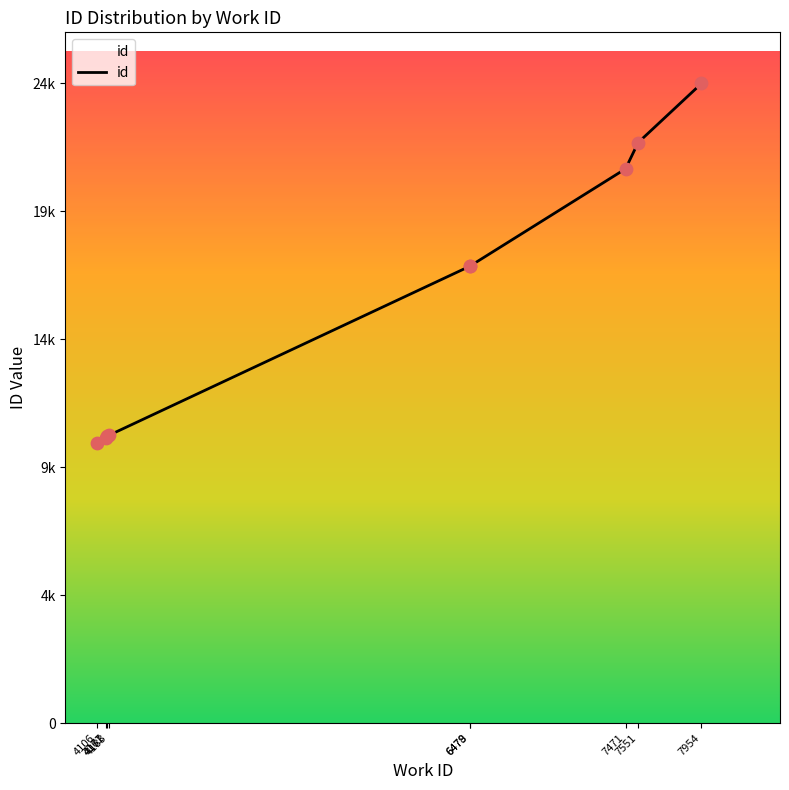

Which has a higher value, 4183 or 7551?

7551